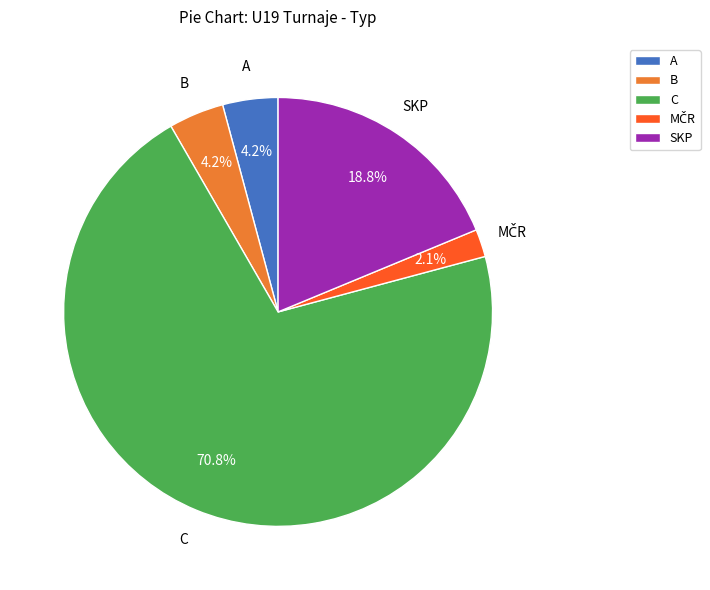

To the nearest percent, what portion does B represent?

4%